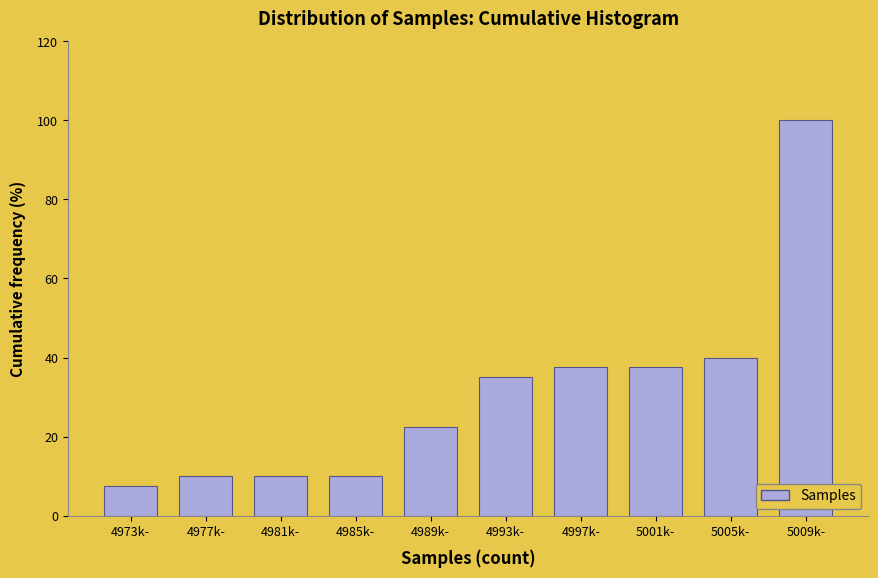

Reading left to right, what are all the values shown in this chart?

4973k-=7.5	4977k-=10.0	4981k-=10.0	4985k-=10.0	4989k-=22.5	4993k-=35.0	4997k-=37.5	5001k-=37.5	5005k-=40.0	5009k-=100.0